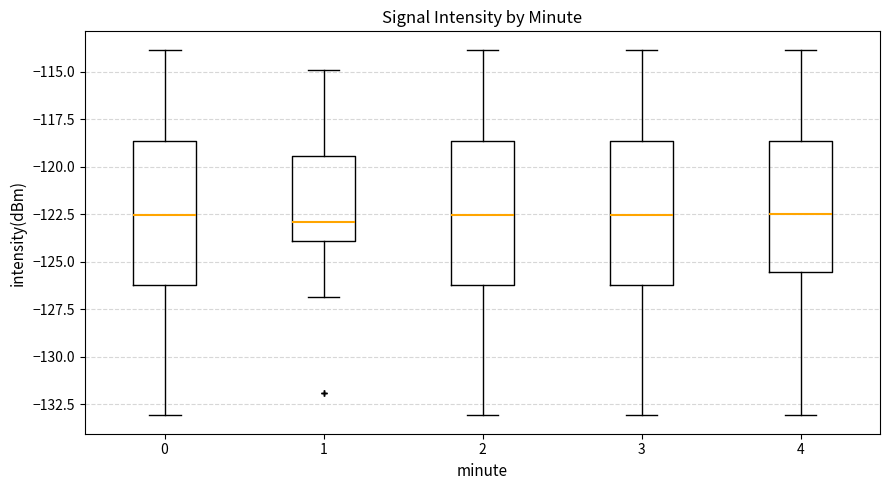

Reading left to right, read every box against the y-axis: the position of its median line, the range the box covers, and the ends of its whiskers. The values are not printed on the chart, so give them approximately, as read against the axis.

0: median -122.5, box -126.0 to -118.5, whiskers -133.0 to -114.0
1: median -123.0, box -124.0 to -119.5, whiskers -127.0 to -115.0
2: median -122.5, box -126.0 to -118.5, whiskers -133.0 to -114.0
3: median -122.5, box -126.0 to -118.5, whiskers -133.0 to -114.0
4: median -122.5, box -125.5 to -118.5, whiskers -133.0 to -114.0